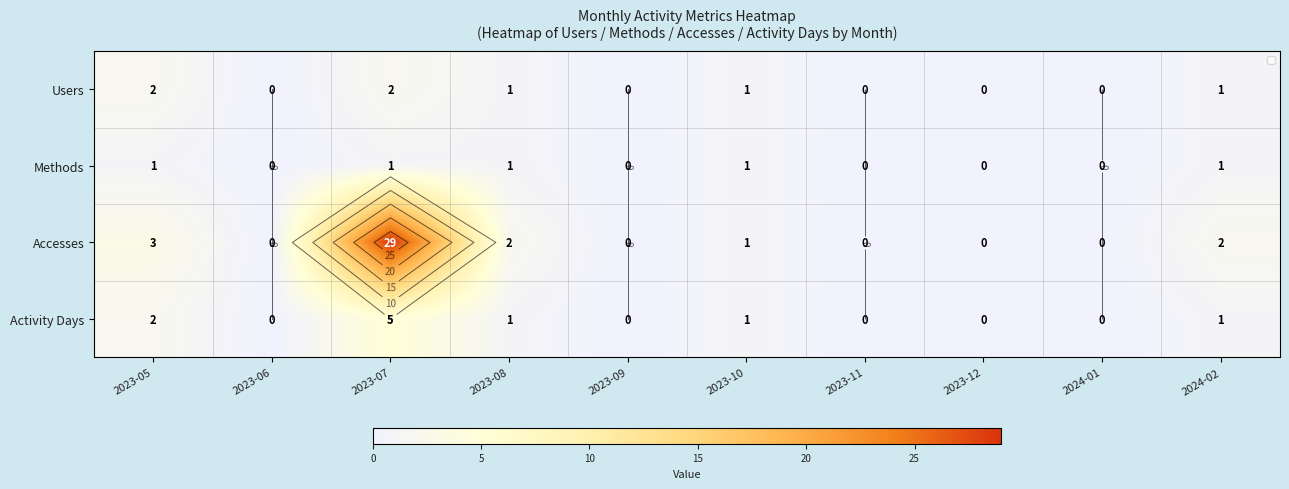

What is the total value across all series at 2023-07?

37